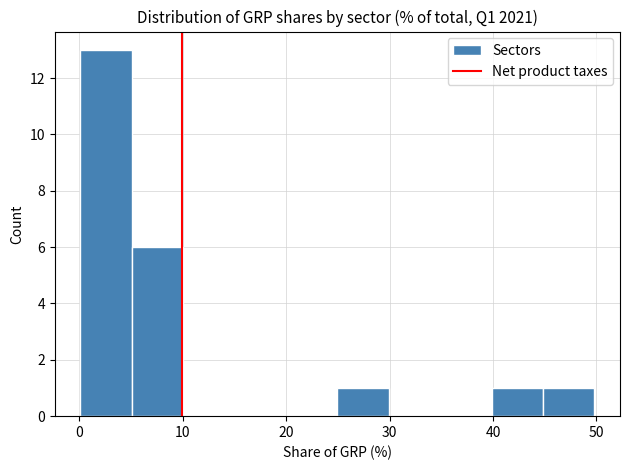

How tall is the bar that spans 5 to 10 on the x-axis? Neither the bar edges nor the heights are printed on the chart, so give them approximately, as read against the axes.

6